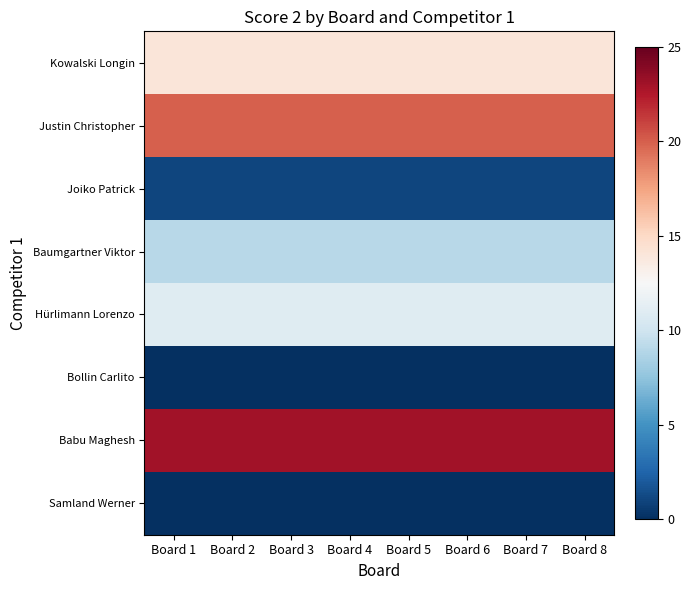

Which series has the largest range (max minus min)?

Kowalski Longin